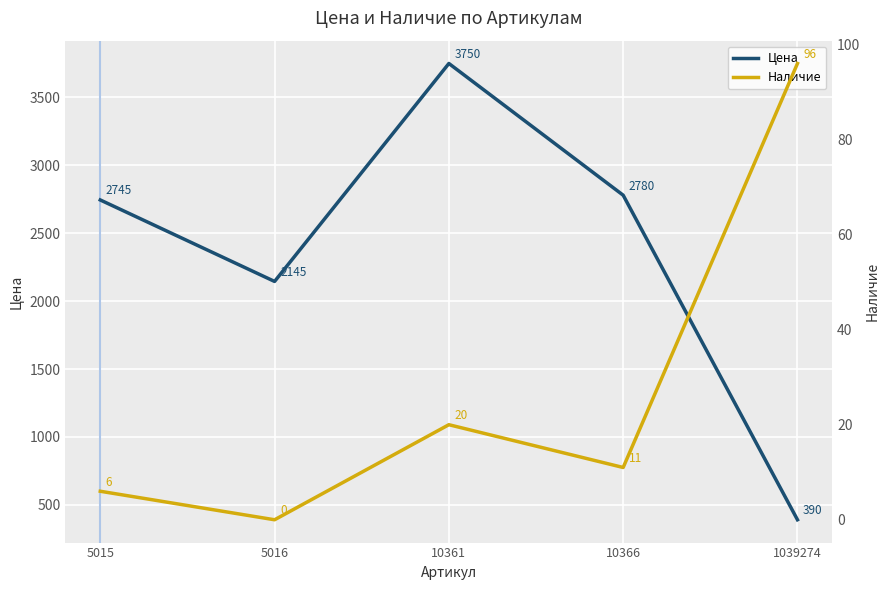

Between 5016 and 5015, which is larger?

5015